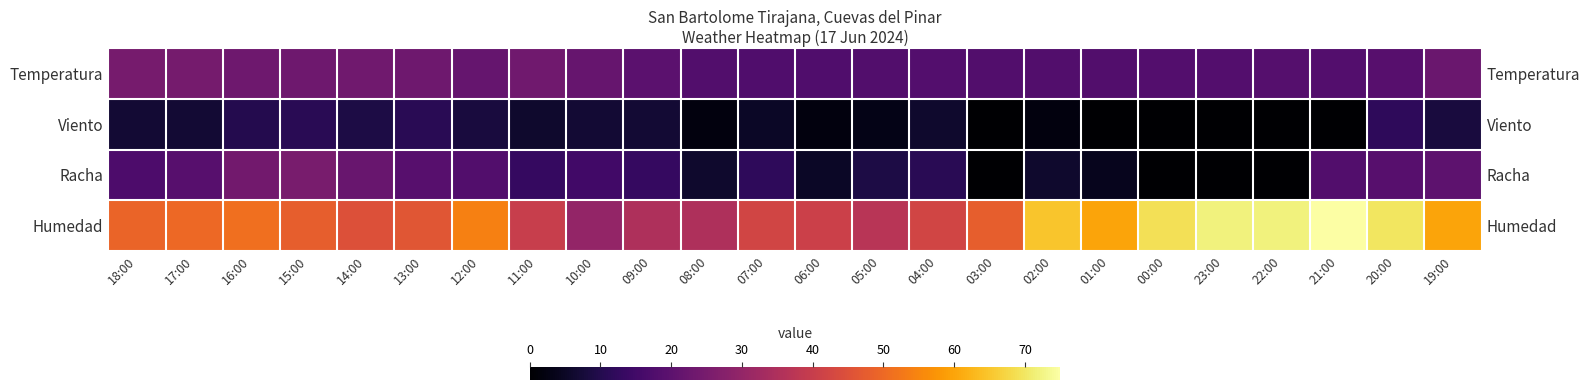

What is the sum of all Temperatura values?

488.6